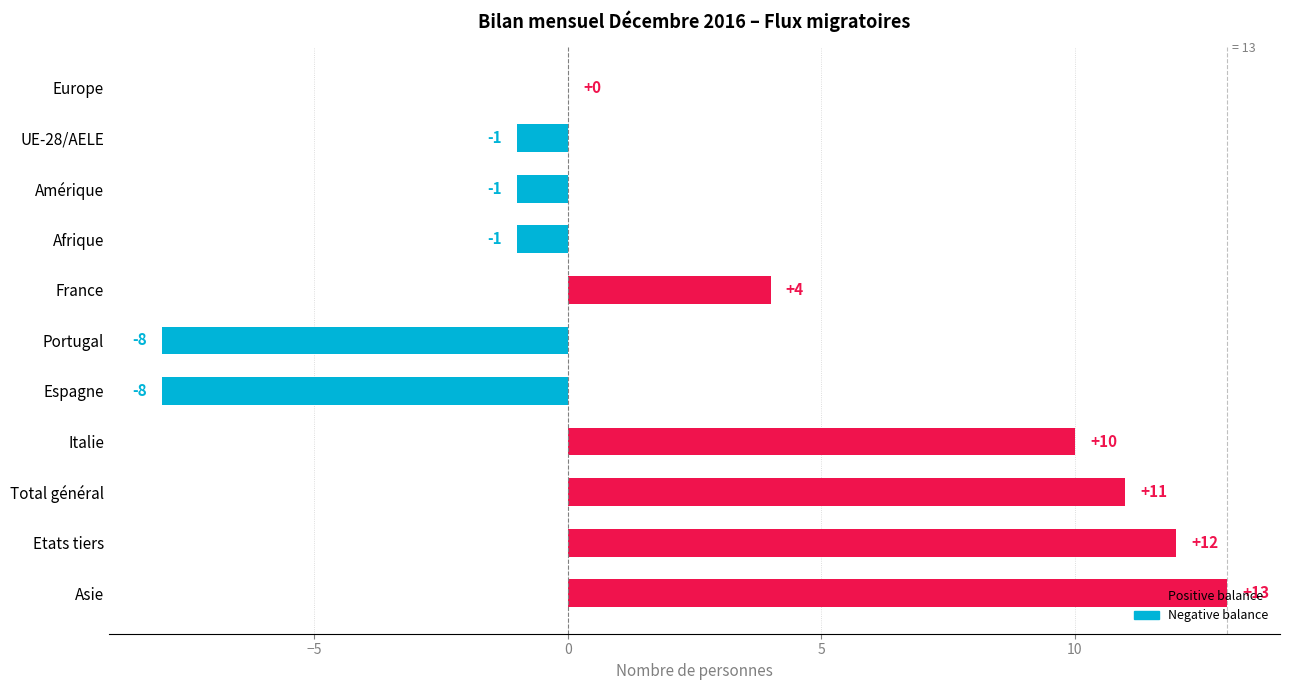

What is the greatest value displayed?

13